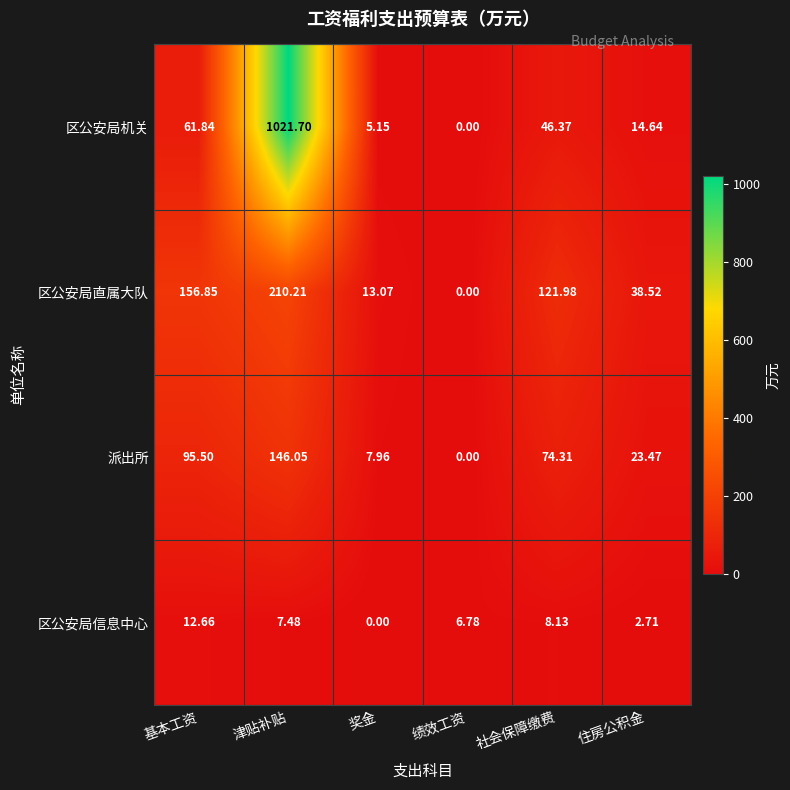

Count the number of data series in this chart.

4